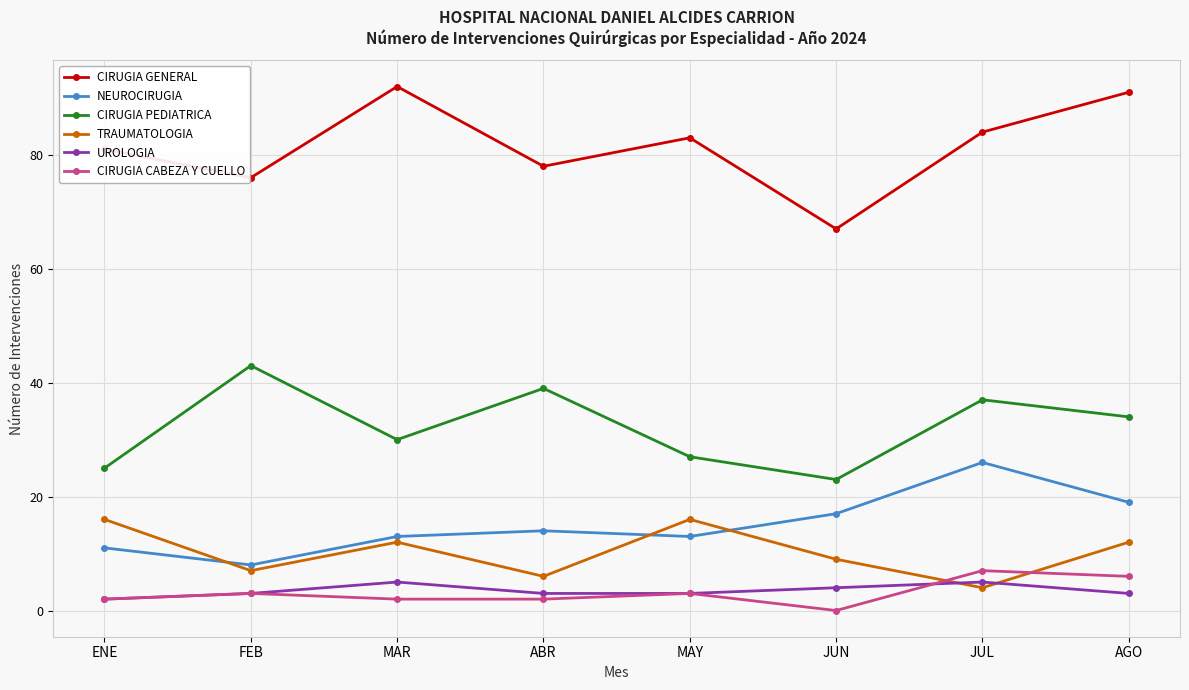

What is the difference between the second highest and second lowest values in the UROLOGIA series?

2